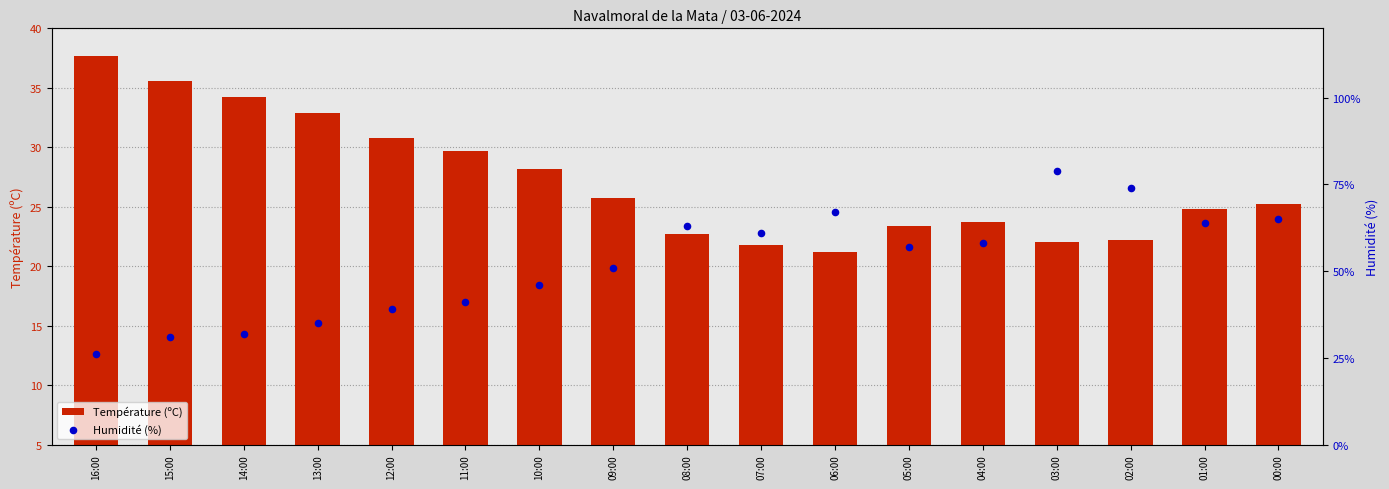

What are all the series names shown in the legend?

Température (ºC), Humidité (%)